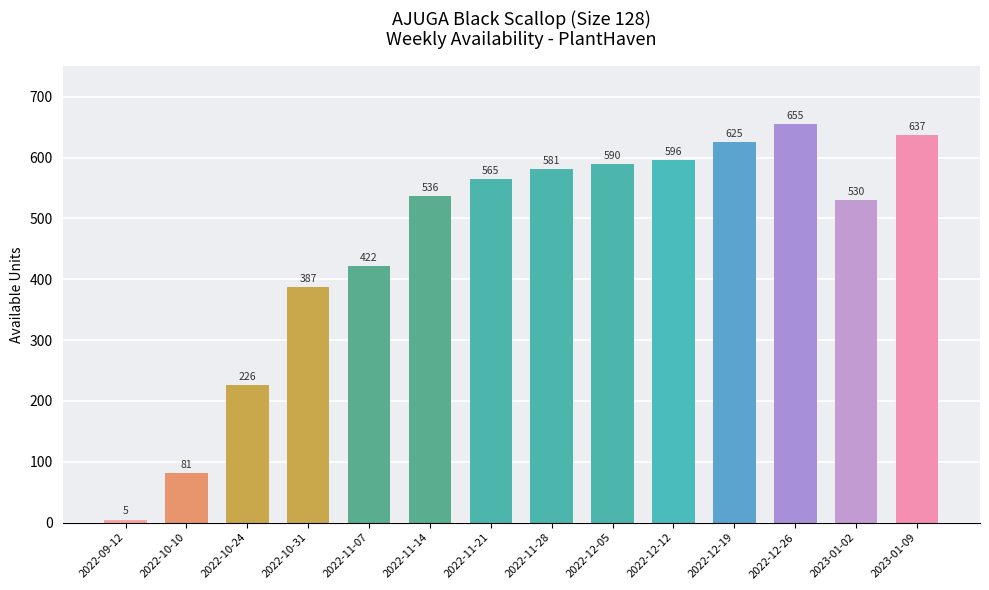

Reading left to right, list all the values displayed in this chart.

2022-09-12=5	2022-10-10=81	2022-10-24=226	2022-10-31=387	2022-11-07=422	2022-11-14=536	2022-11-21=565	2022-11-28=581	2022-12-05=590	2022-12-12=596	2022-12-19=625	2022-12-26=655	2023-01-02=530	2023-01-09=637